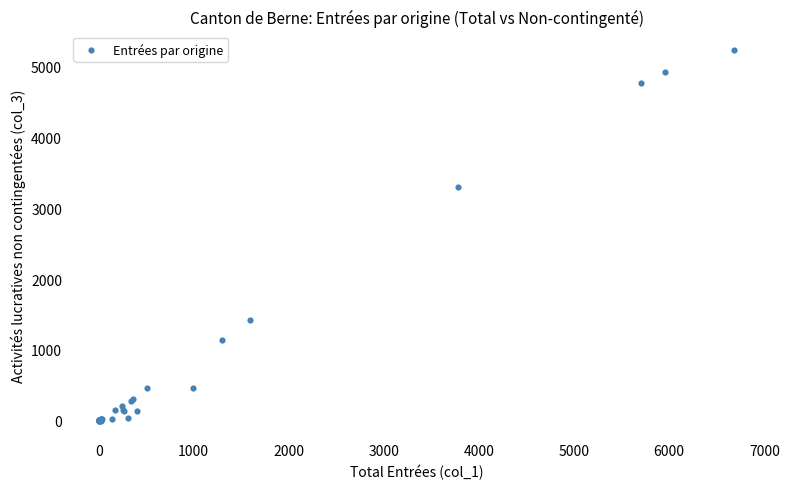

What Y value in the scatter plot is closest to 2617?

3303